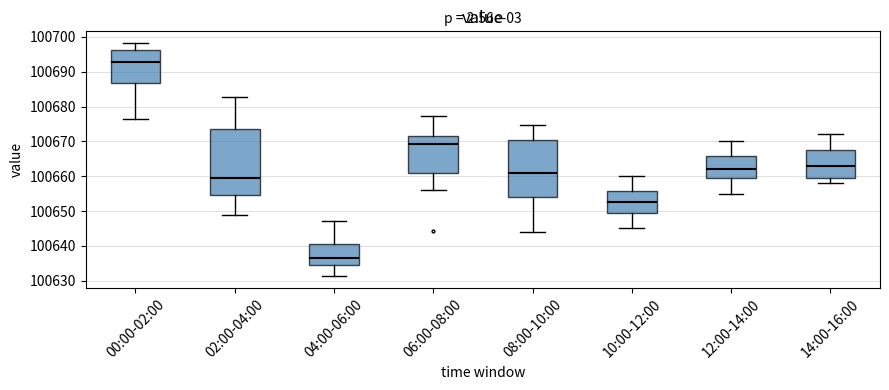

Comparing the boxes themselves (not the whiskers), which one is the tallest?

02:00-04:00